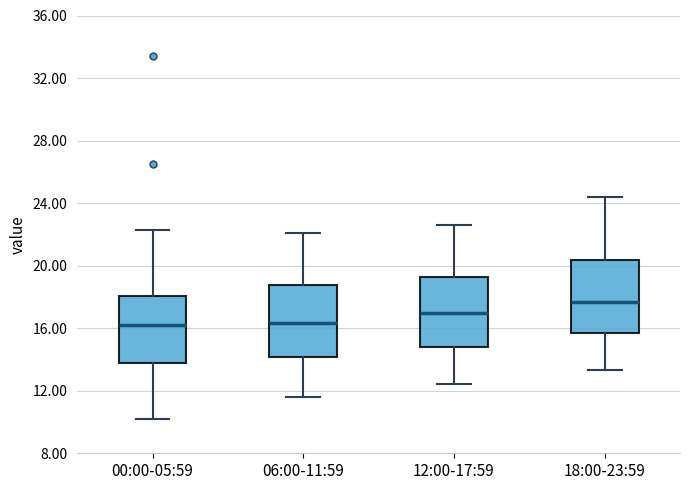

Reading left to right, transcribe this box plot: for each box, give where its median line is, the range the box spans, and where its two whiskers end, as read against the y-axis. The values are not printed on the chart, so give them approximately, as read against the axis.

00:00-05:59: median 16.0, box 14.0 to 18.0, whiskers 10.0 to 22.5
06:00-11:59: median 16.5, box 14.0 to 19.0, whiskers 11.5 to 22.0
12:00-17:59: median 17.0, box 15.0 to 19.5, whiskers 12.5 to 22.5
18:00-23:59: median 17.5, box 15.5 to 20.5, whiskers 13.5 to 24.5